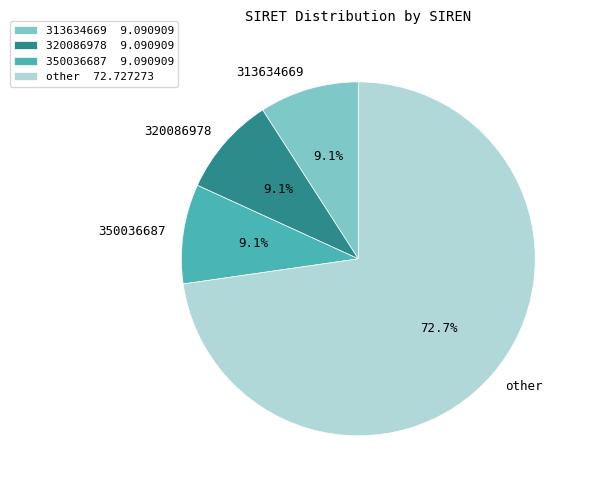

Is other the majority of the pie?

Yes